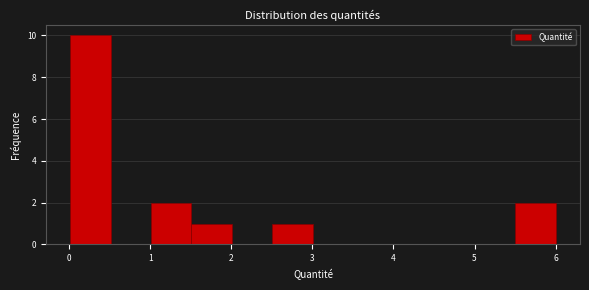

Reading left to right, list every bar in this chart as the range it spans on the x-axis followed by its height. Neither the bar edges nor the heights are printed on the chart, so give them approximately, as read against the axes.

0.0 to 0.5: 10
0.5 to 1.0: 0
1.0 to 1.5: 2
1.5 to 2.0: 1
2.0 to 2.5: 0
2.5 to 3.0: 1
3.0 to 3.5: 0
3.5 to 4.0: 0
4.0 to 4.5: 0
4.5 to 5.0: 0
5.0 to 5.5: 0
5.5 to 6.0: 2